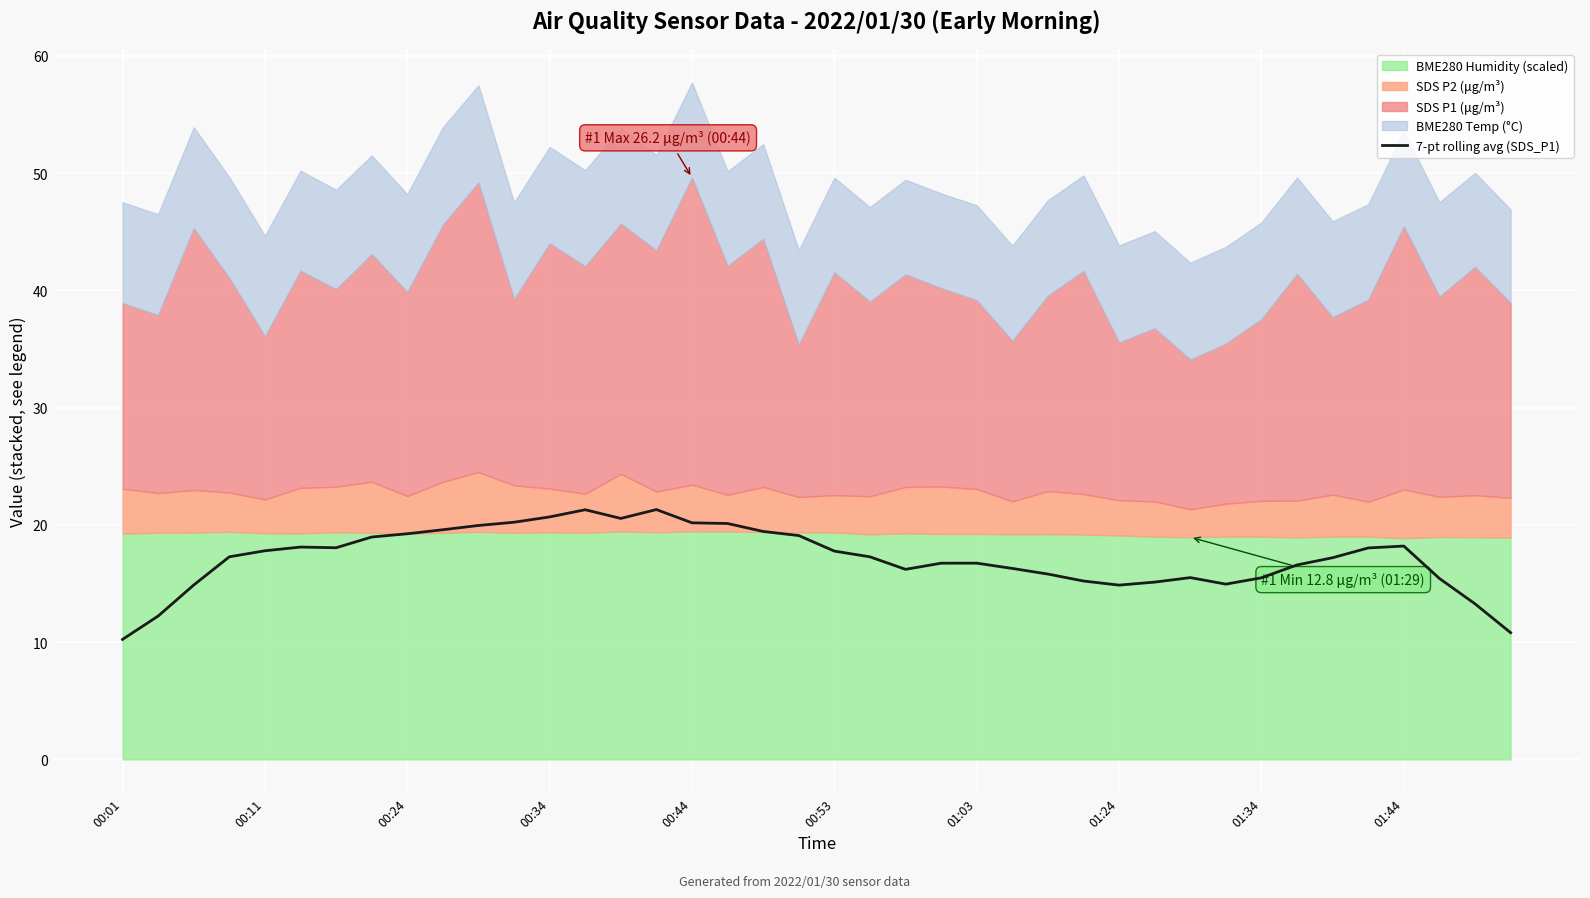

What is the difference between the maximum and second lowest values?

10.5